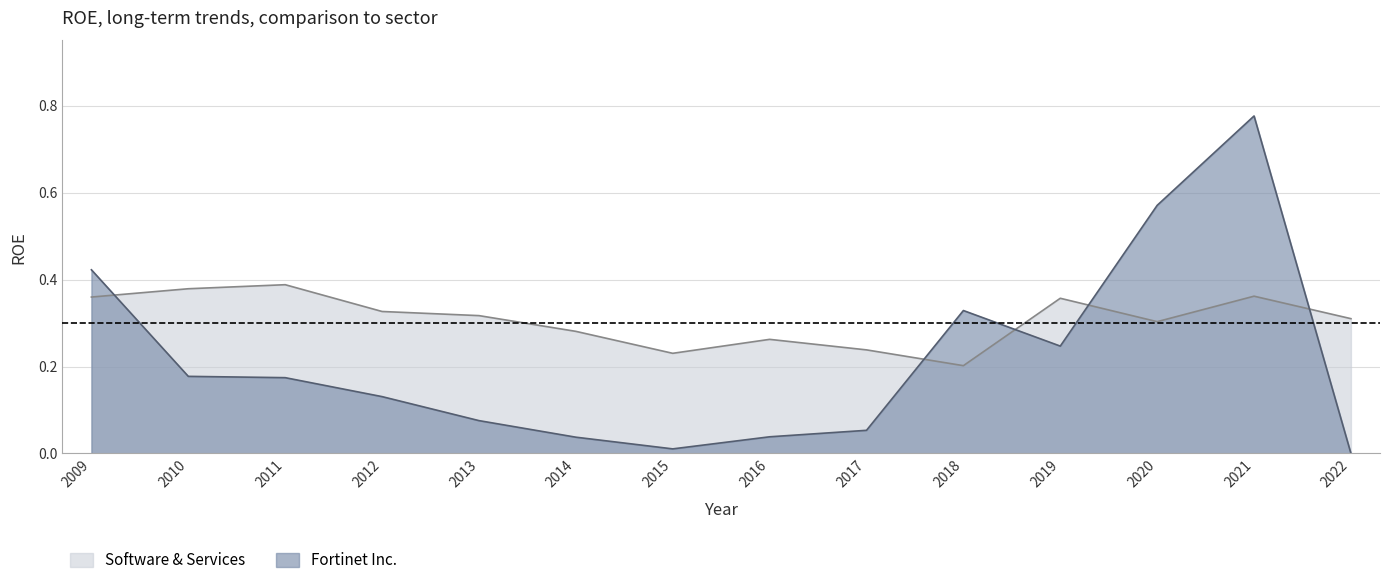

What is the sum of the Software & Services values at 2013 and 2011?

0.7